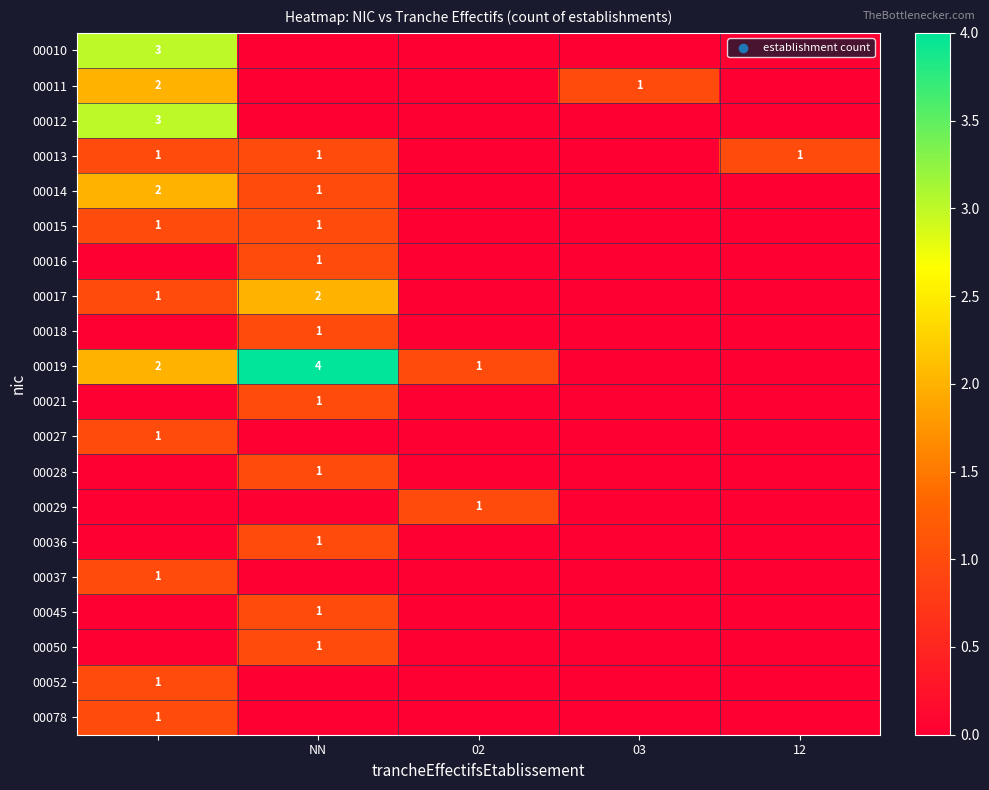

Is it true that 00017 equals 3 at NN?

False